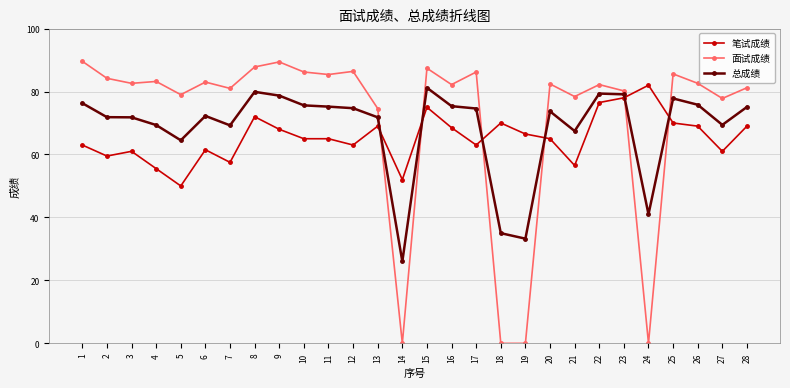

At 21, list the series in order from largest to smallest.

面试成绩, 总成绩, 笔试成绩